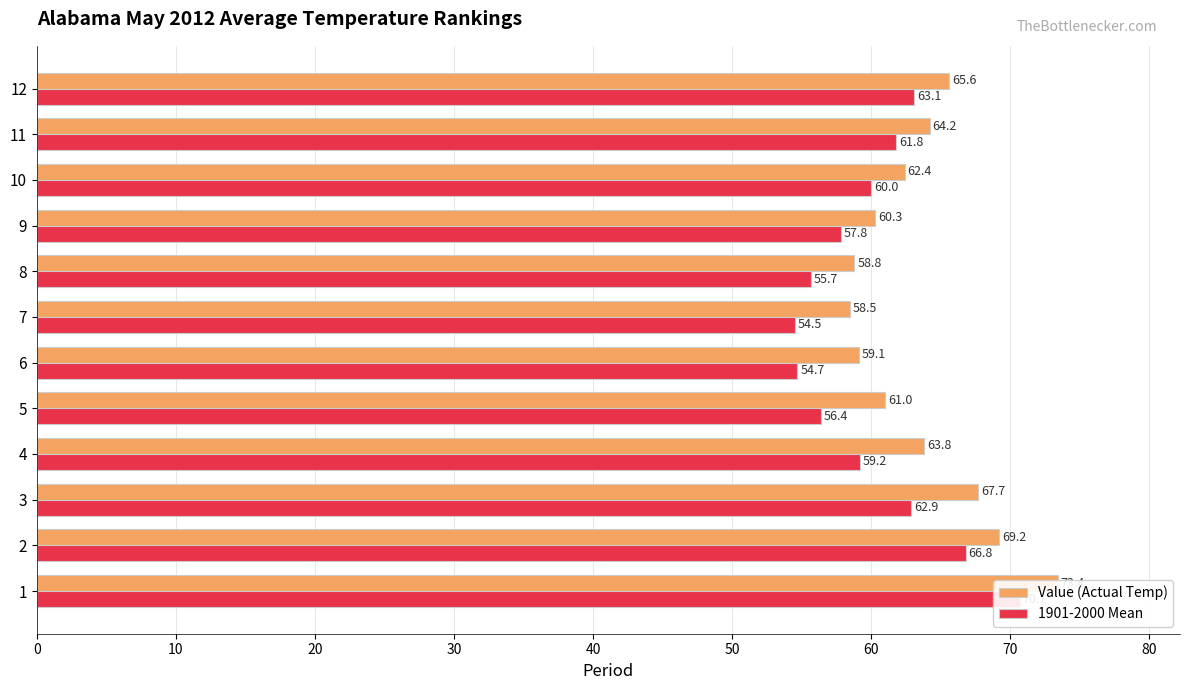

Count the number of data series in this chart.

2